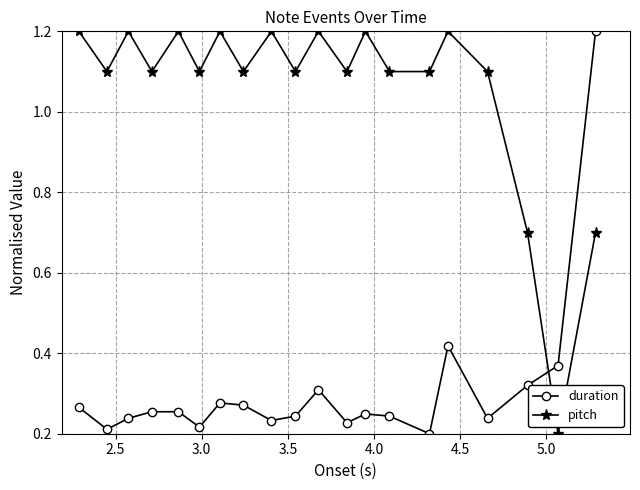

Count the duration values in the range 0 to 1.

19